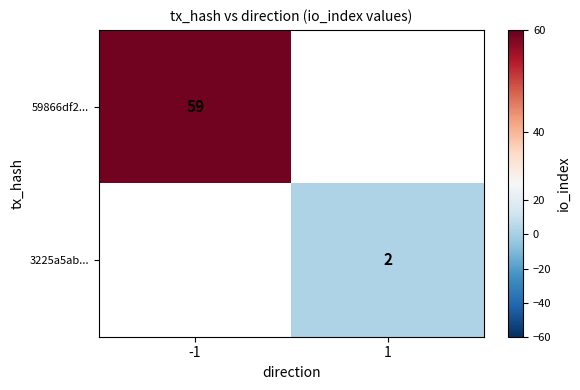

What value does the 59866df2... series have at -1?

59.0